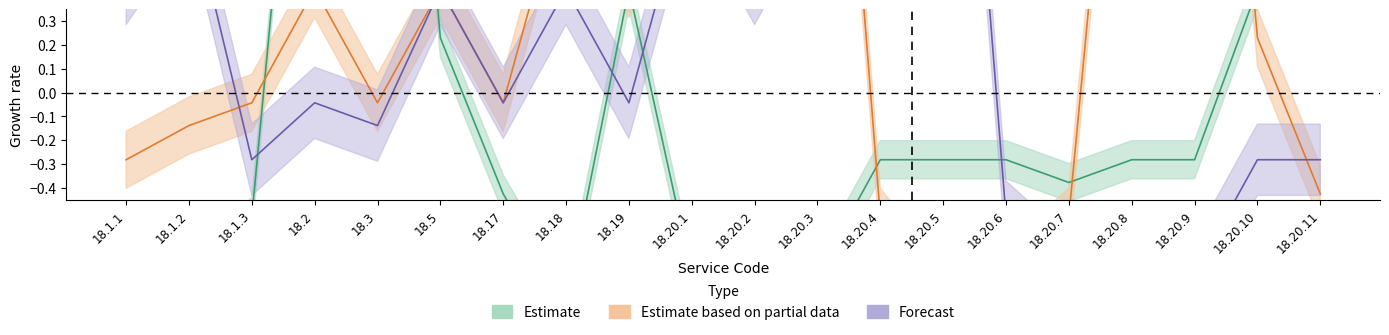

Read the Estimate based on partial data value at 18.20.4.

-0.5